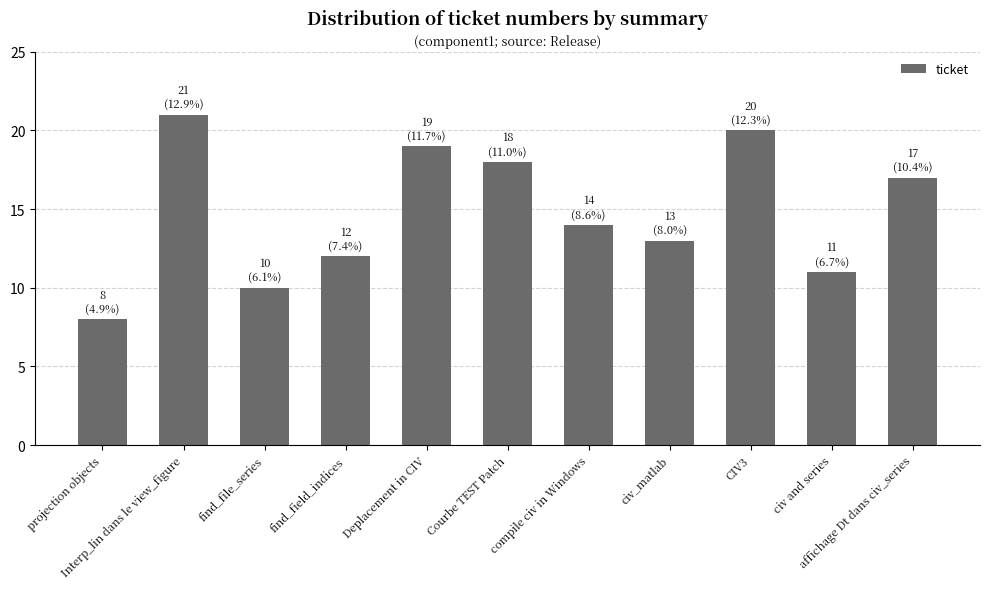

What is the sum of the values at find_field_indices and Interp_lin dans le view_figure?

33